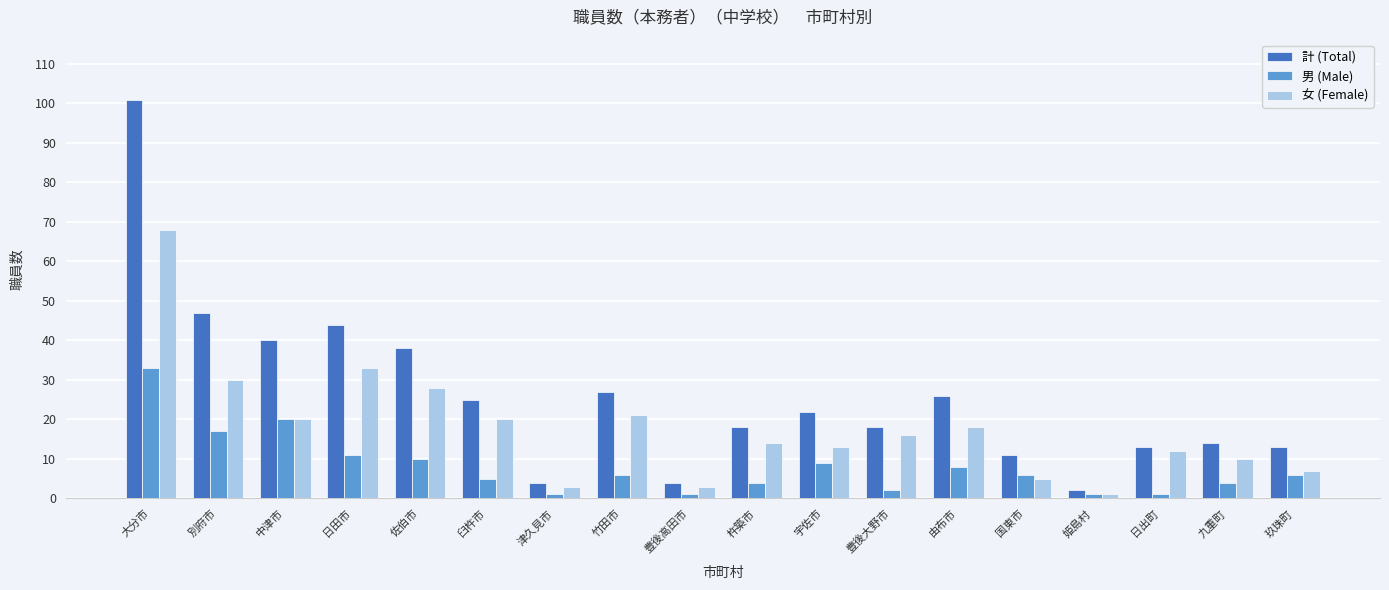

What is the difference between the 計 (Total) values at 宇佐市 and 津久見市?

18